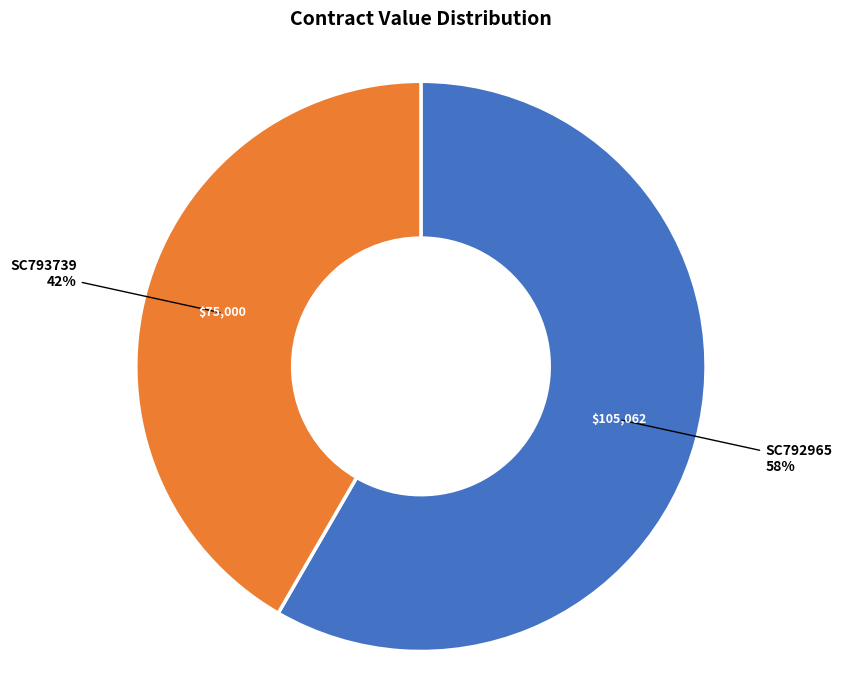

Is there a majority slice in this chart?

Yes